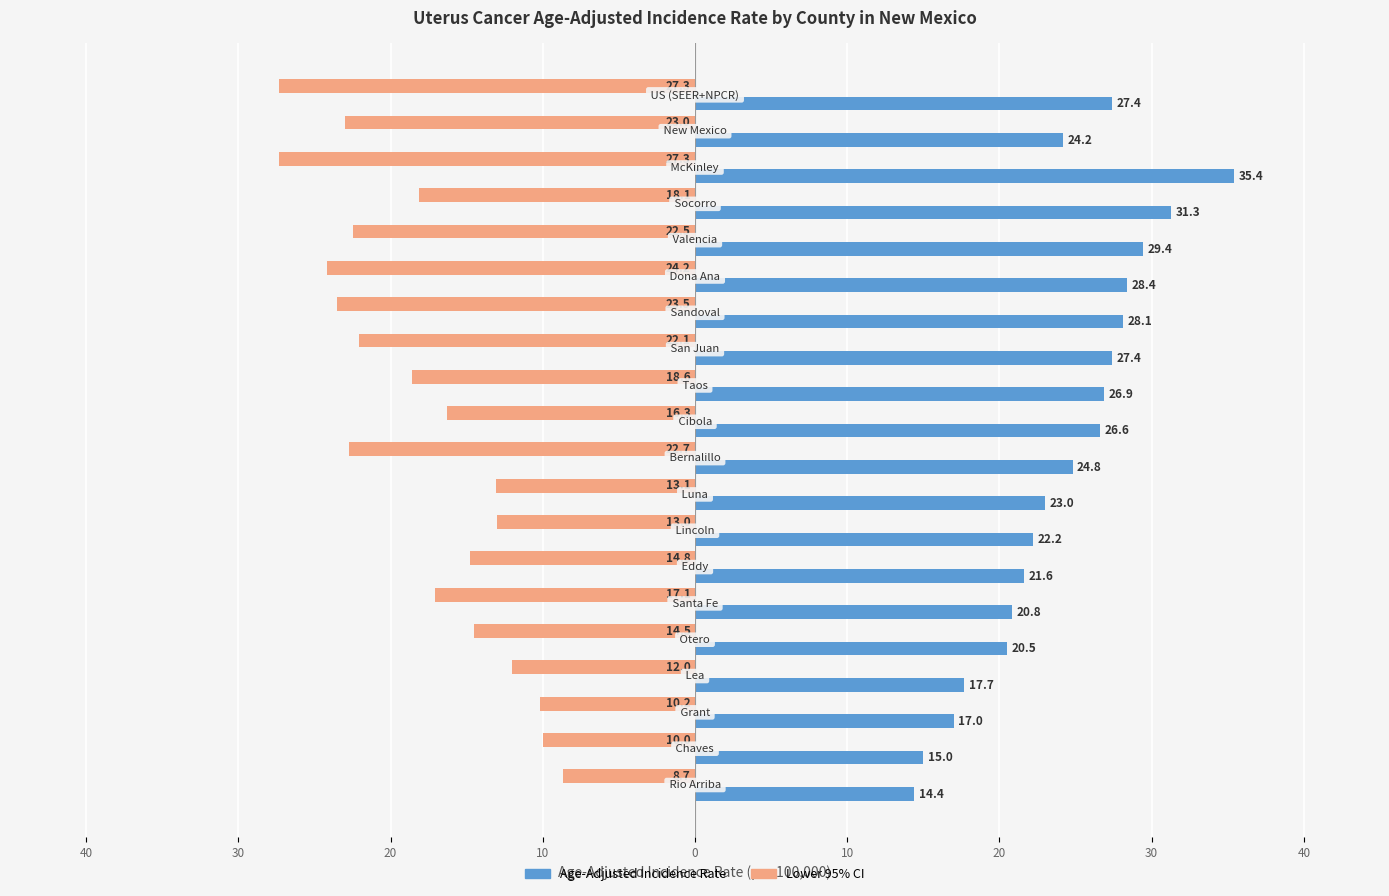

At how many categories does at least one series exceed 2?

20